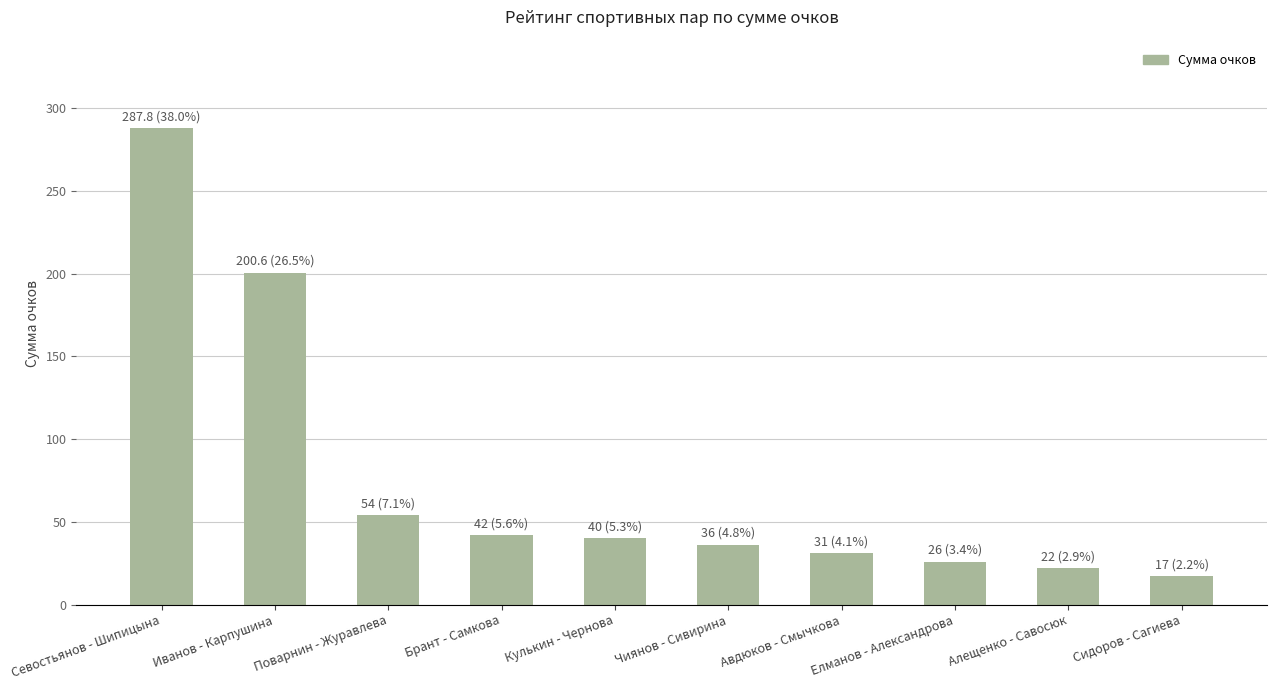

Is it true that the value at Авдюков - Смычкова is 31.0?

True